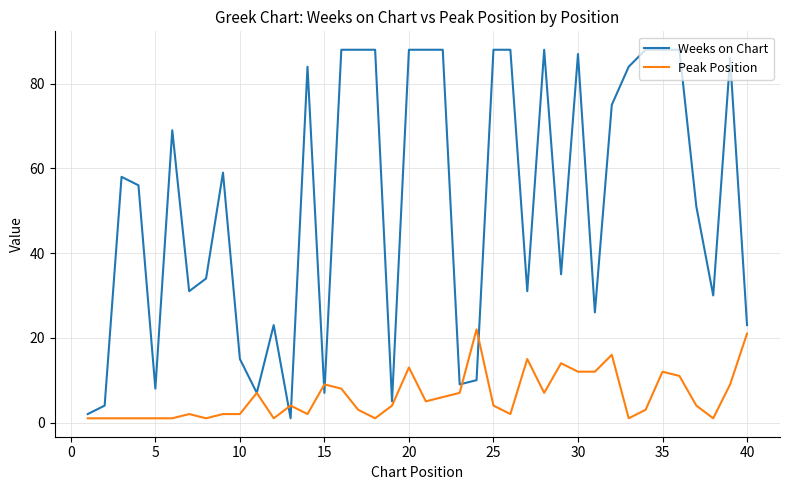

Which series has the widest spread of values?

Weeks on Chart